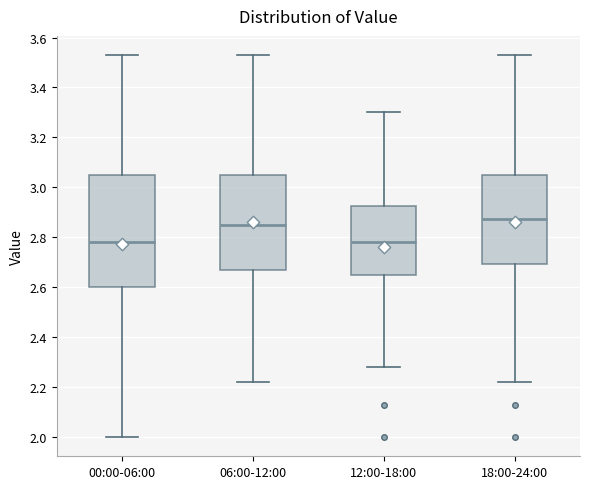

Reading left to right, read every box against the y-axis: the position of its median line, the range the box covers, and the ends of its whiskers. The values are not printed on the chart, so give them approximately, as read against the axis.

00:00-06:00: median 2.78, box 2.60 to 3.06, whiskers 2.00 to 3.54
06:00-12:00: median 2.86, box 2.66 to 3.06, whiskers 2.22 to 3.54
12:00-18:00: median 2.78, box 2.66 to 2.92, whiskers 2.28 to 3.30
18:00-24:00: median 2.88, box 2.70 to 3.06, whiskers 2.22 to 3.54